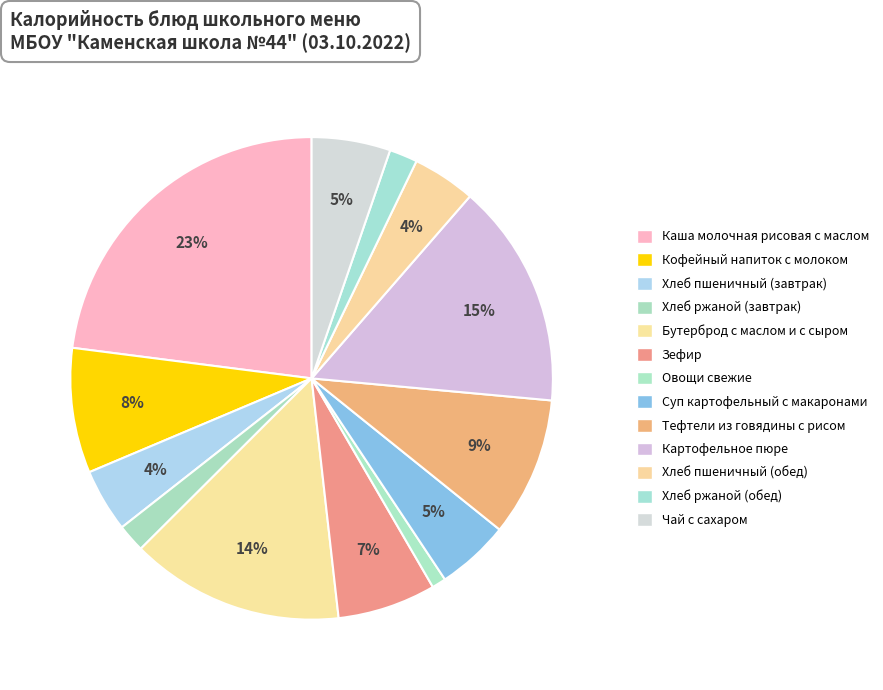

Rank the categories by value from highest to lowest.

Каша молочная рисовая с маслом, Картофельное пюре, Бутерброд с маслом и с сыром, Тефтели из говядины с рисом, Кофейный напиток с молоком, Зефир, Чай с сахаром, Суп картофельный с макаронами, Хлеб пшеничный (завтрак), Хлеб пшеничный (обед), Хлеб ржаной (завтрак), Хлеб ржаной (обед), Овощи свежие